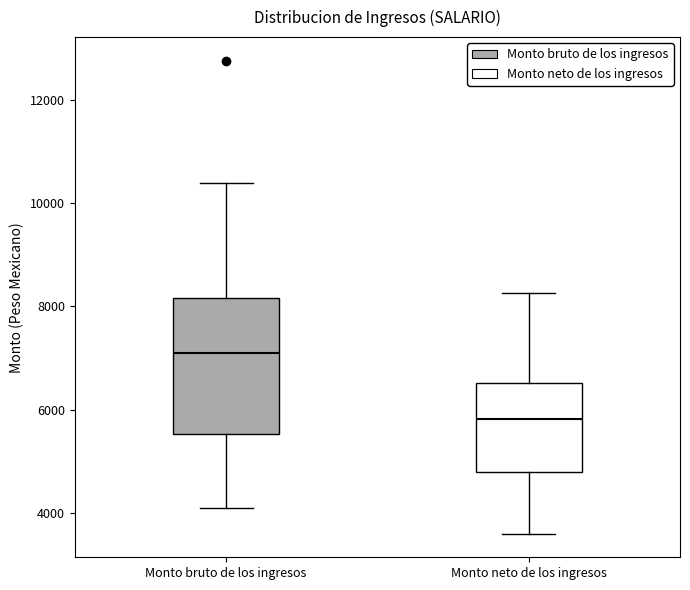

Comparing the boxes themselves (not the whiskers), which one is the tallest?

Monto bruto de los ingresos